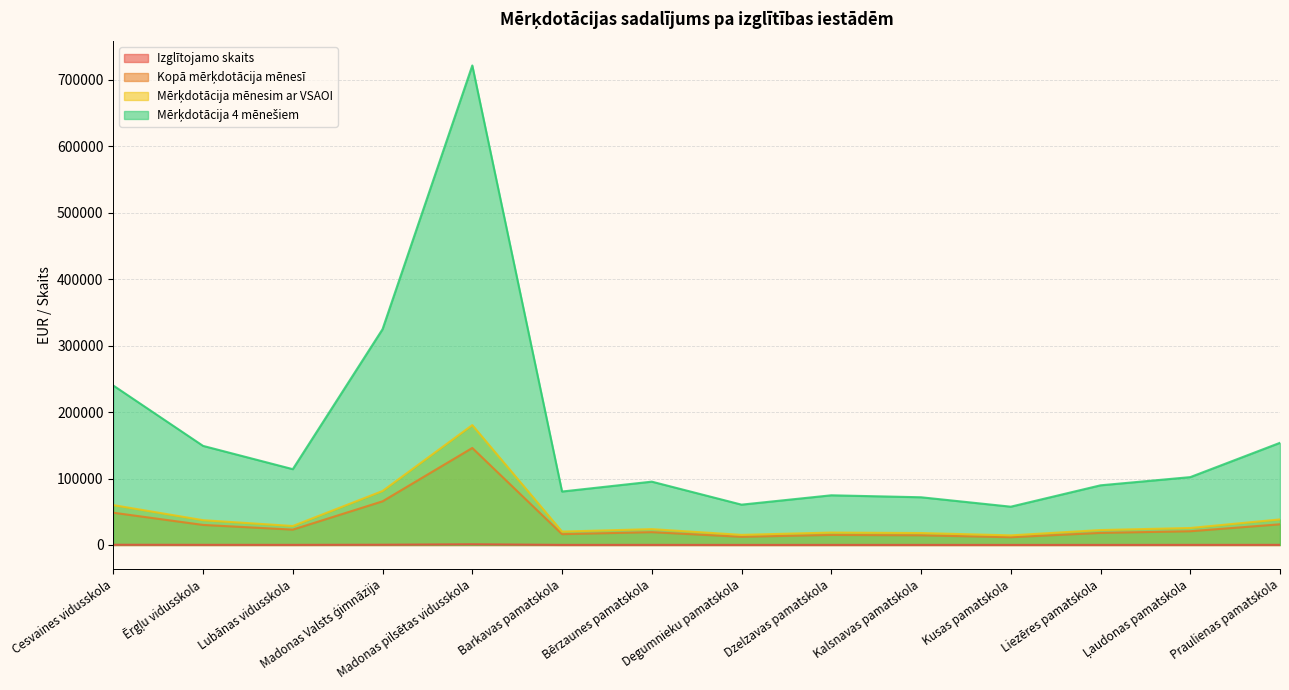

List the labels in order of Izglītojamo skaits value, largest first.

Madonas pilsētas vidusskola, Madonas Valsts ģimnāzija, Cesvaines vidusskola, Ērgļu vidusskola, Lubānas vidusskola, Praulienas pamatskola, Ļaudonas pamatskola, Bērzaunes pamatskola, Barkavas pamatskola, Kalsnavas pamatskola, Dzelzavas pamatskola, Liezēres pamatskola, Degumnieku pamatskola, Kusas pamatskola